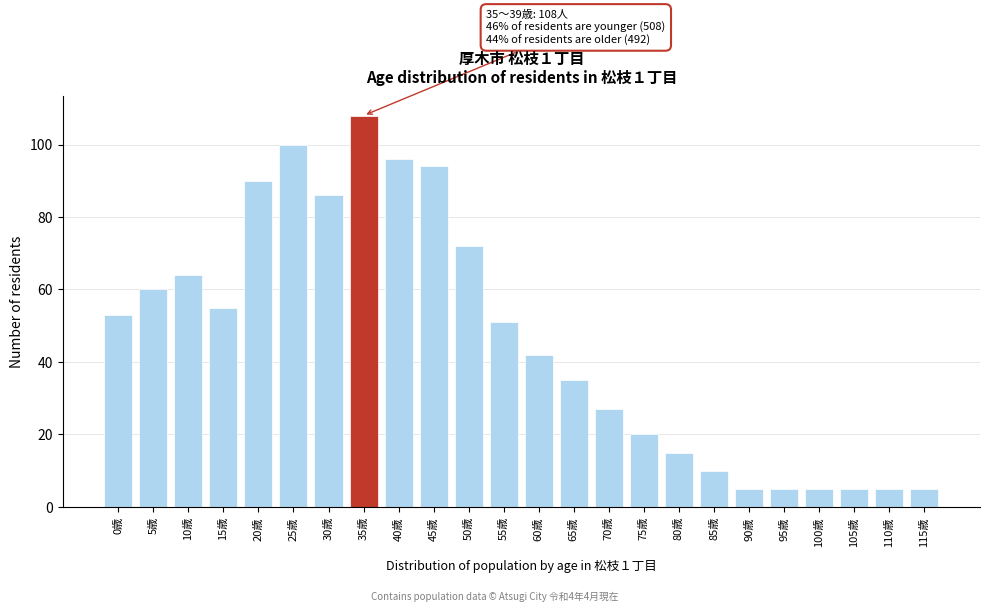

Reading left to right, list all the values displayed in this chart.

0歳=53	5歳=60	10歳=64	15歳=55	20歳=90	25歳=100	30歳=86	35歳=108	40歳=96	45歳=94	50歳=72	55歳=51	60歳=42	65歳=35	70歳=27	75歳=20	80歳=15	85歳=10	90歳=5	95歳=5	100歳=5	105歳=5	110歳=5	115歳=5